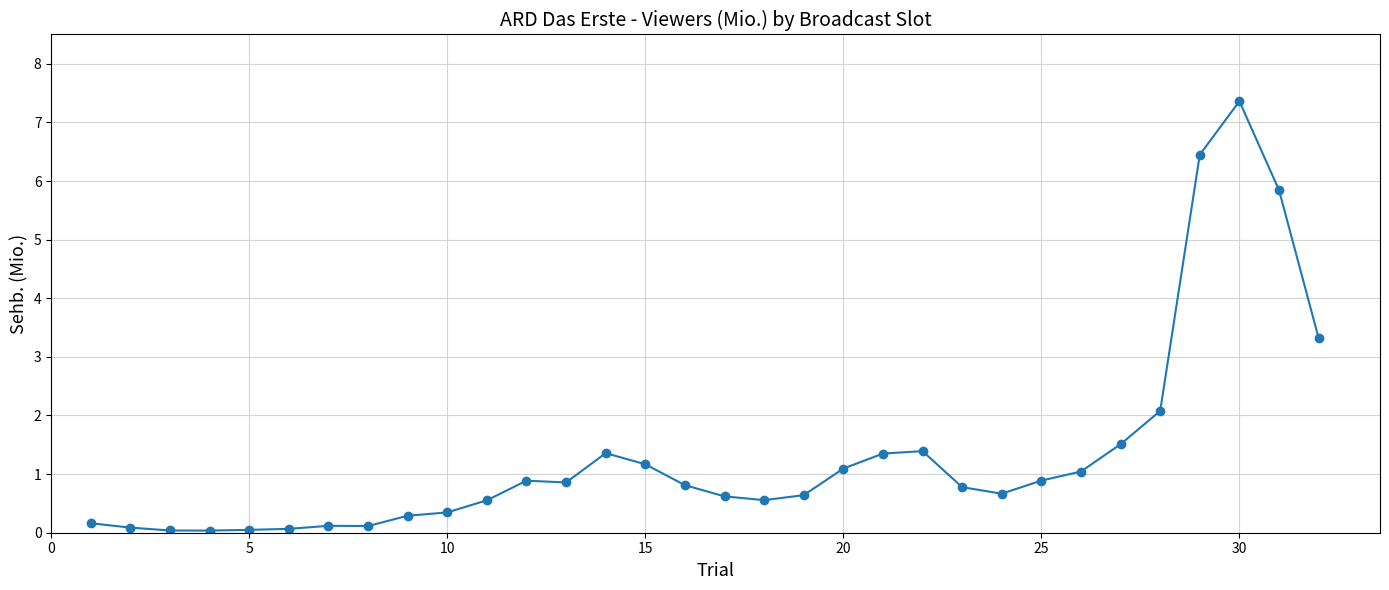

How many distinct data groups are displayed?

1